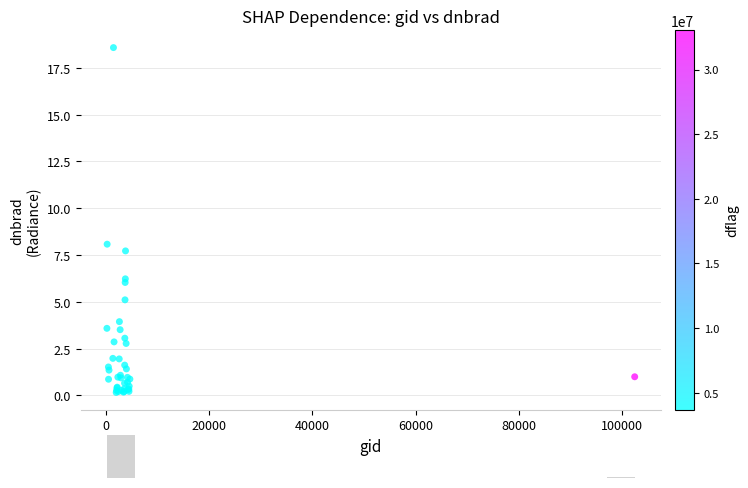

What Y value in the scatter plot is closest to 9?

8.1